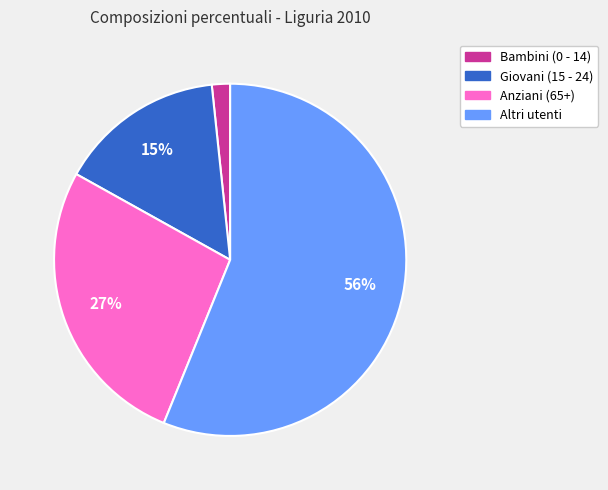

Rank the categories by value from lowest to highest.

Bambini (0 - 14), Giovani (15 - 24), Anziani (65+), Altri utenti